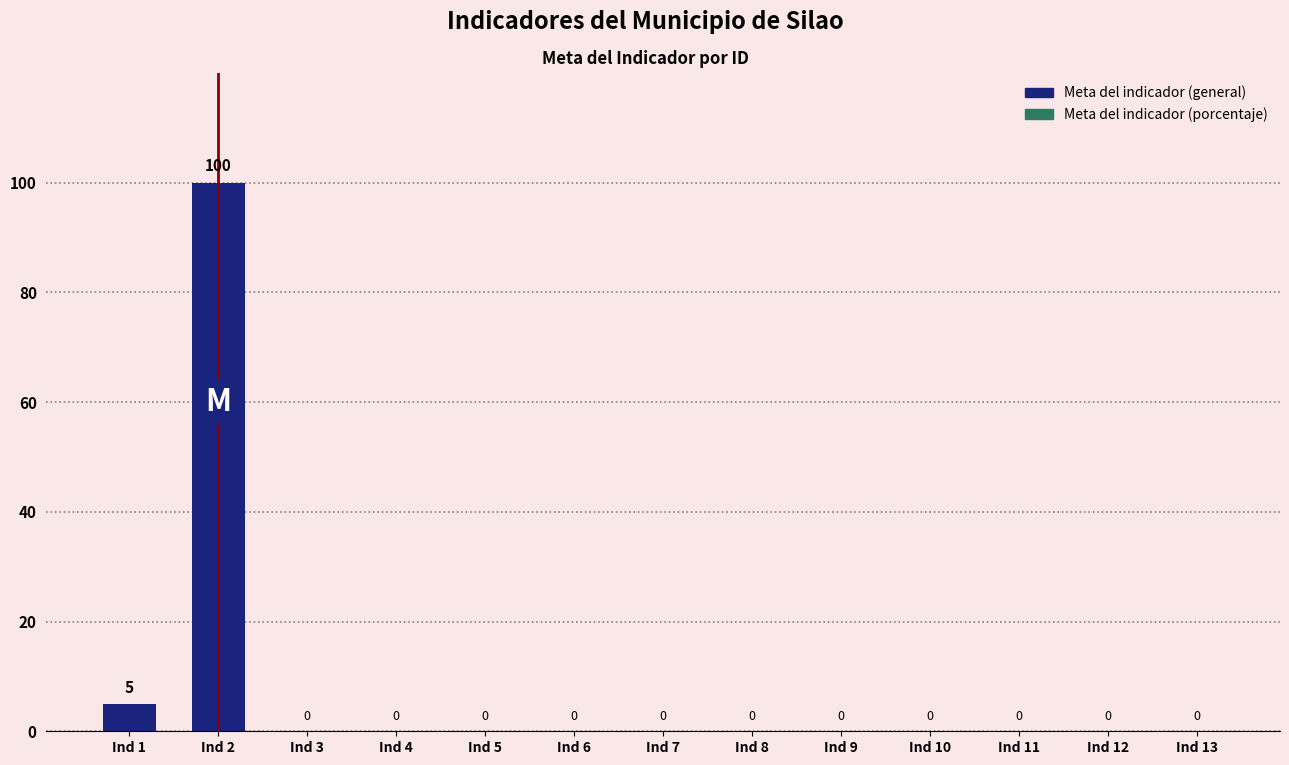

At which category does the chart reach its peak across all series?

Ind 2